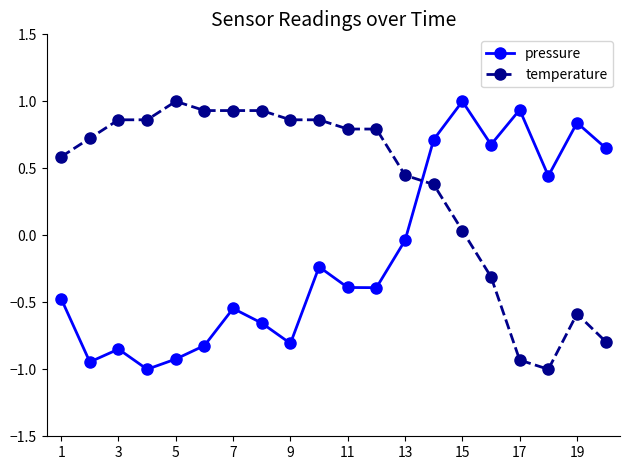

What is the value of the temperature point at the 16th from the left?

-0.3